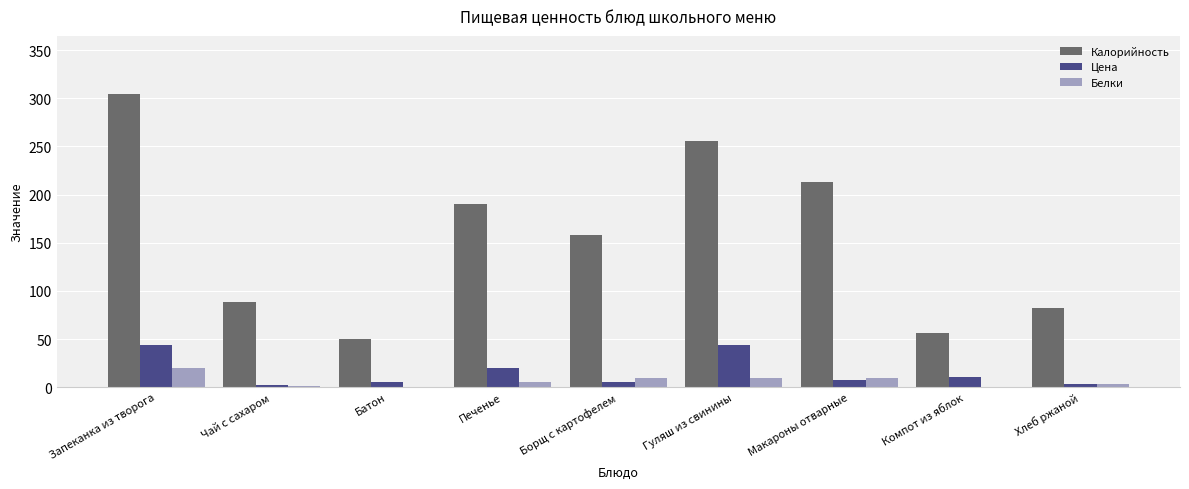

At which label does Цена first exceed 7?

Запеканка из творога